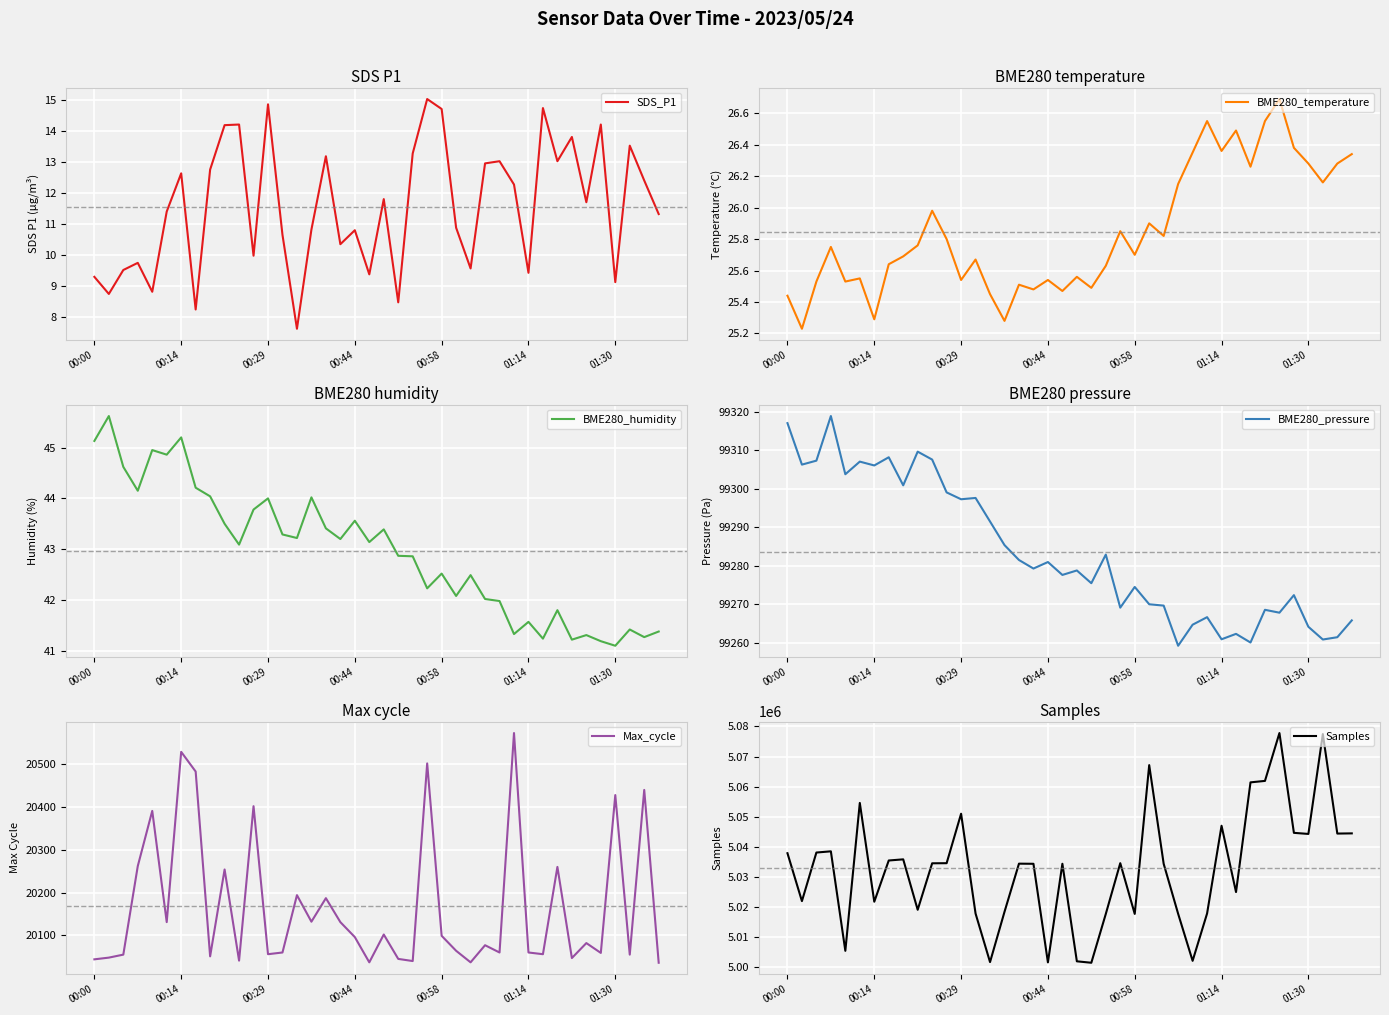

What is the maximum value for SDS_P1?

15.0